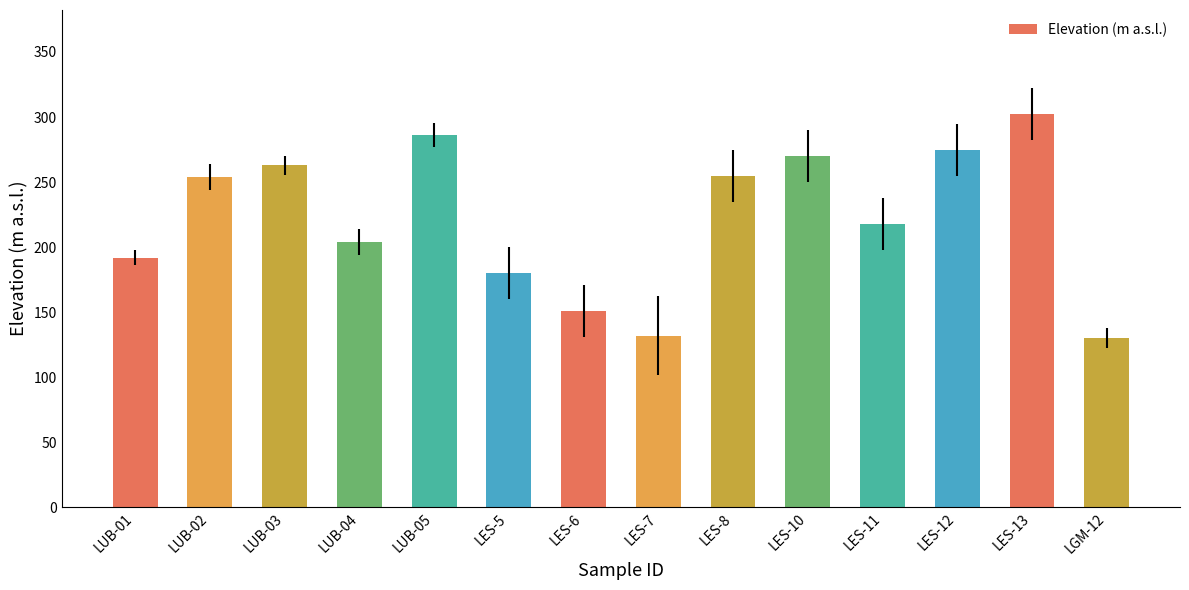

The value at LES-8 is 156. True or false?

False